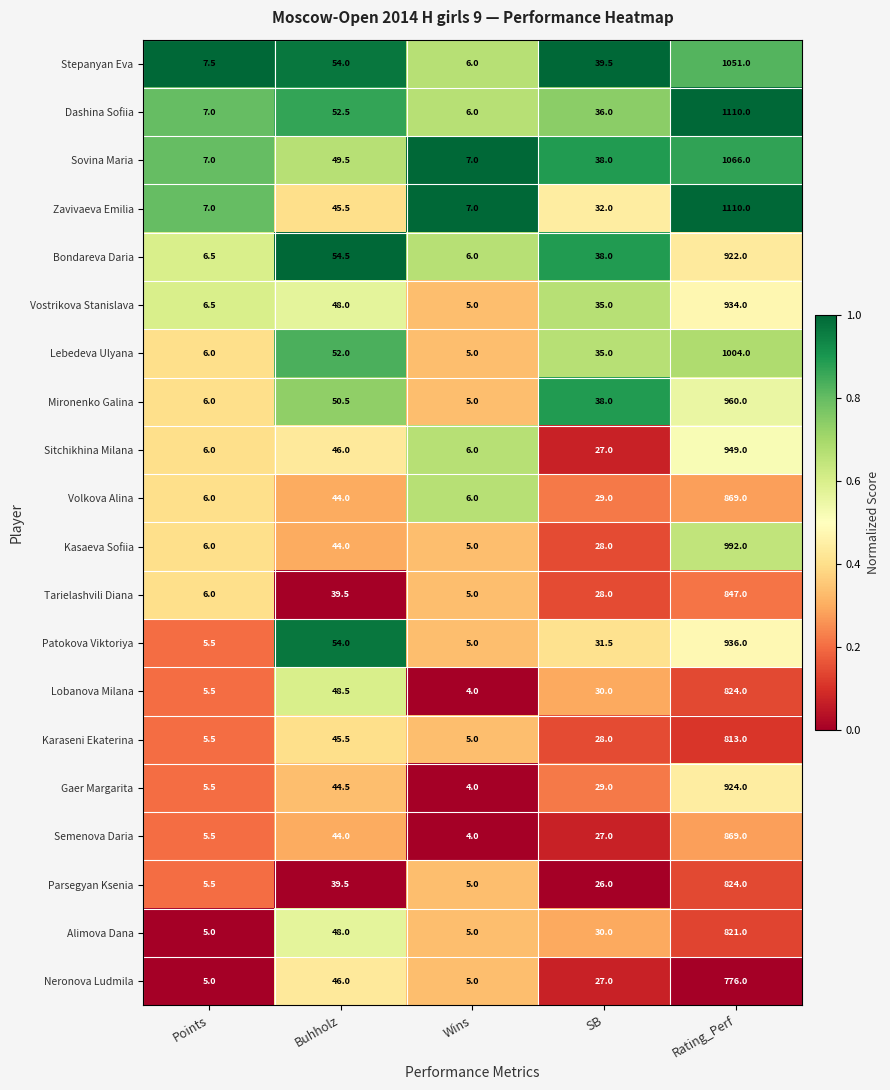

What is the spread (max minus min) of values at Buhholz?

15.0